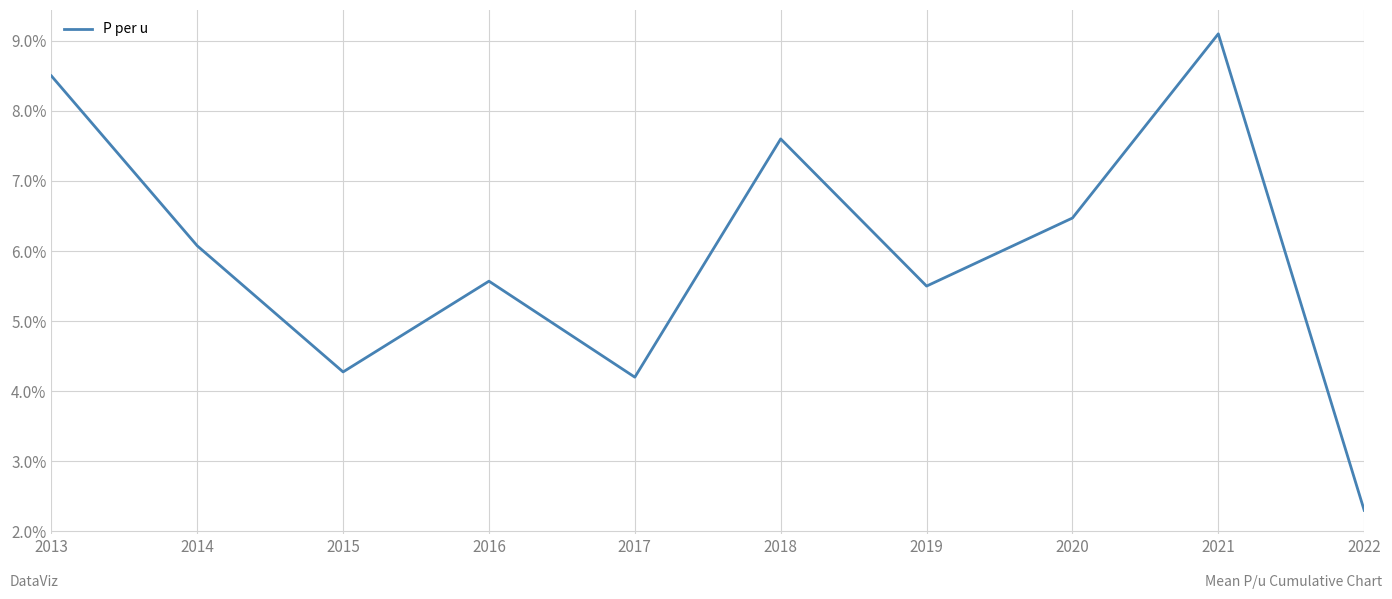

What is the sum of the values at 2020 and 2021?

15.6